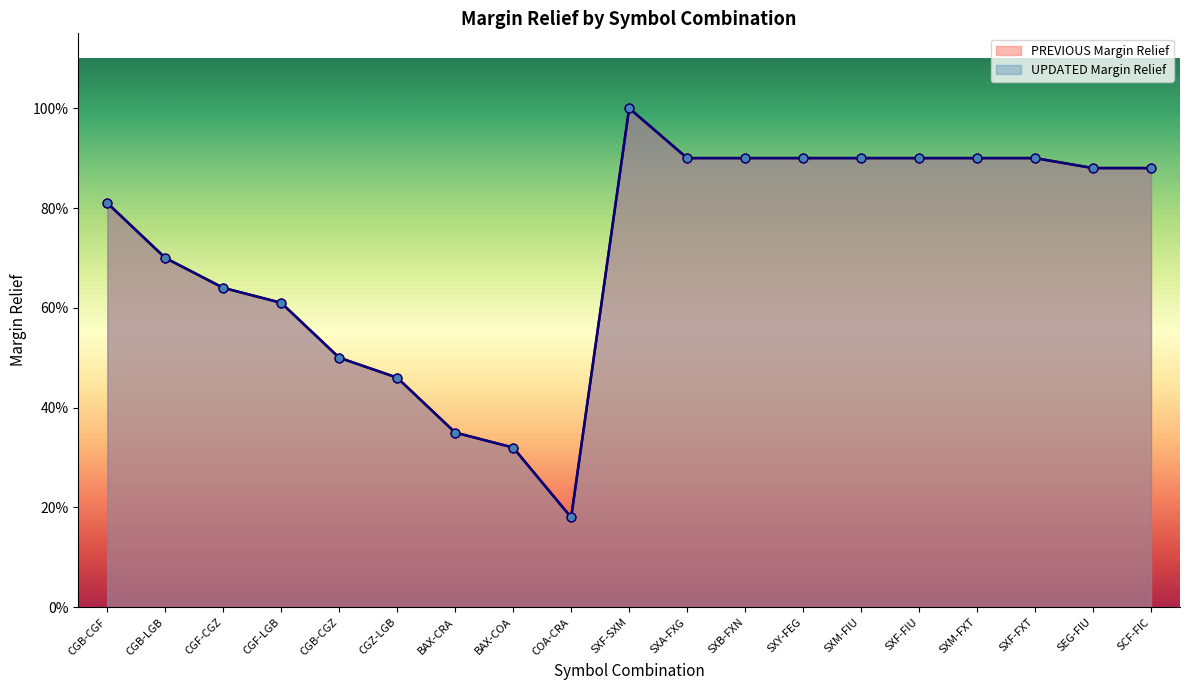

At how many categories does at least one series exceed 0?

19